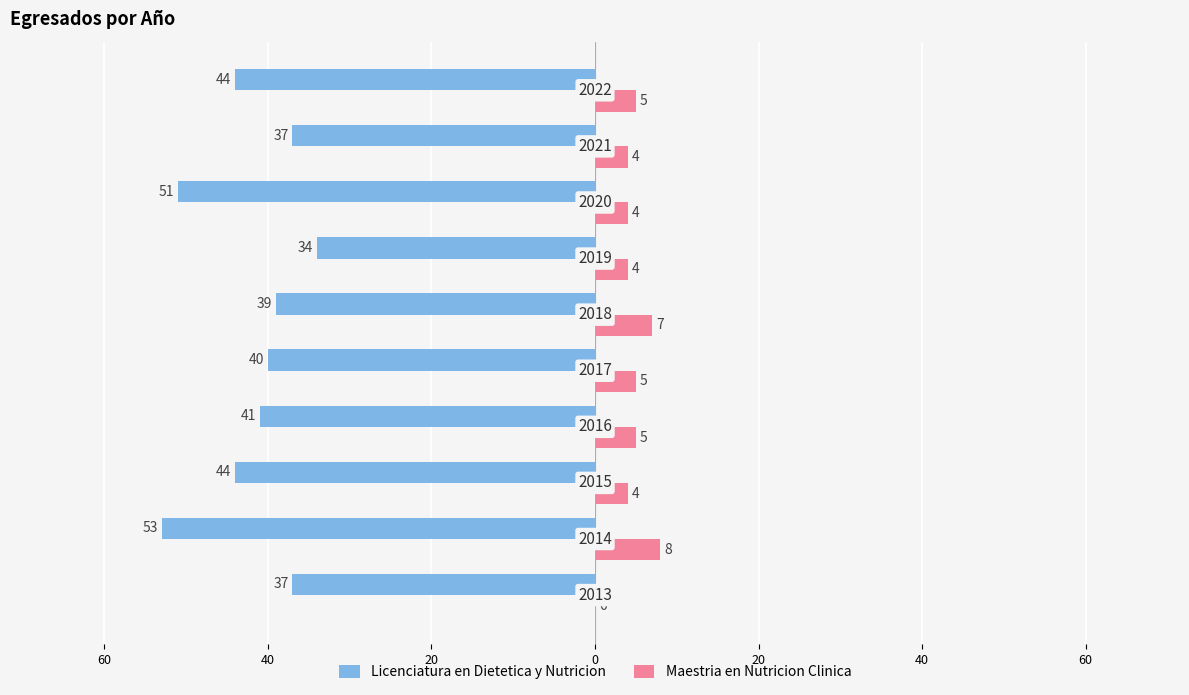

Which series has the widest spread of values?

Licenciatura en Dietetica y Nutricion